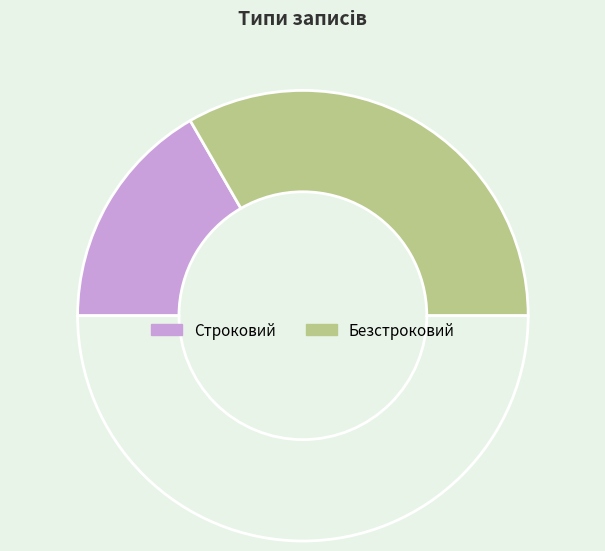

Count the number of slices in the pie.

3